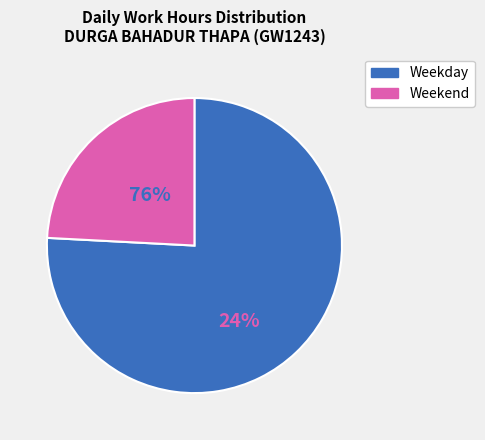

Does any single category account for the majority?

Yes